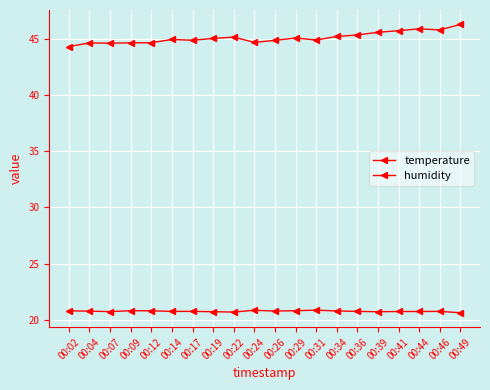

What is the lowest value of the temperature series?

20.6